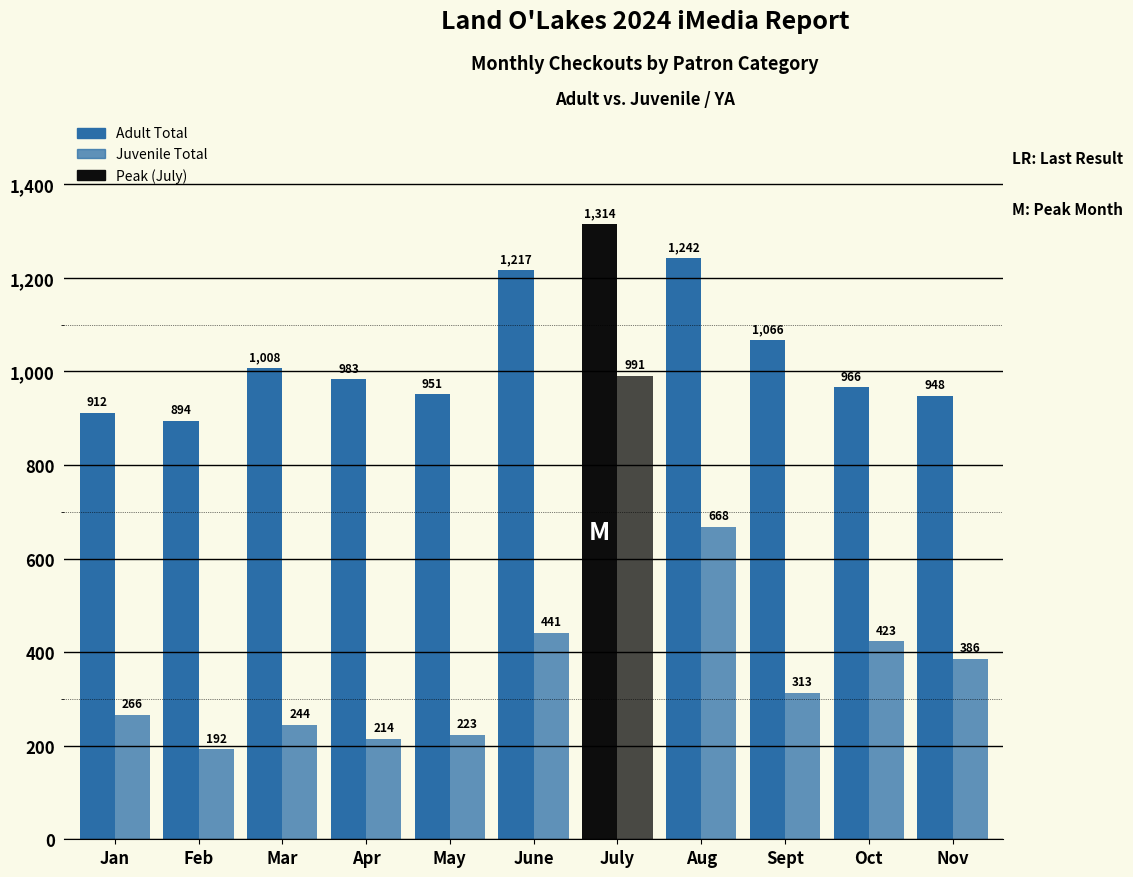

Is it true that Adult Total equals 226 at Apr?

False